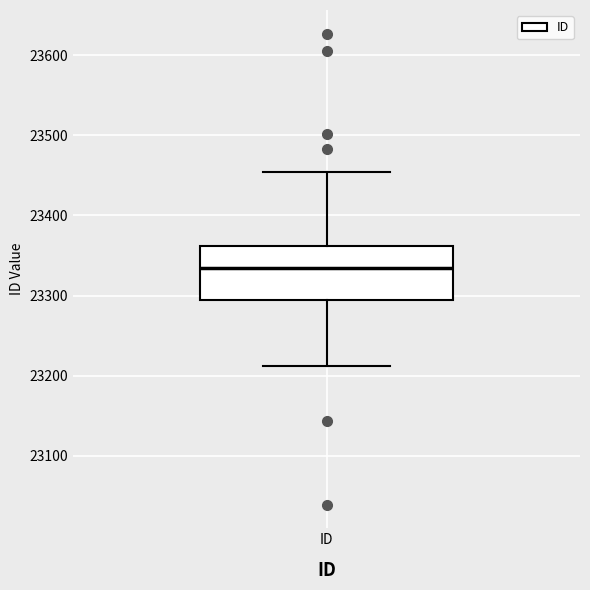

Read this box plot against the y-axis: the position of the median line, the range covered by the box, and the ends of both whiskers. The values are not printed on the chart, so give them approximately, as read against the axis.

median 23330, box 23300 to 23360, whiskers 23210 to 23450